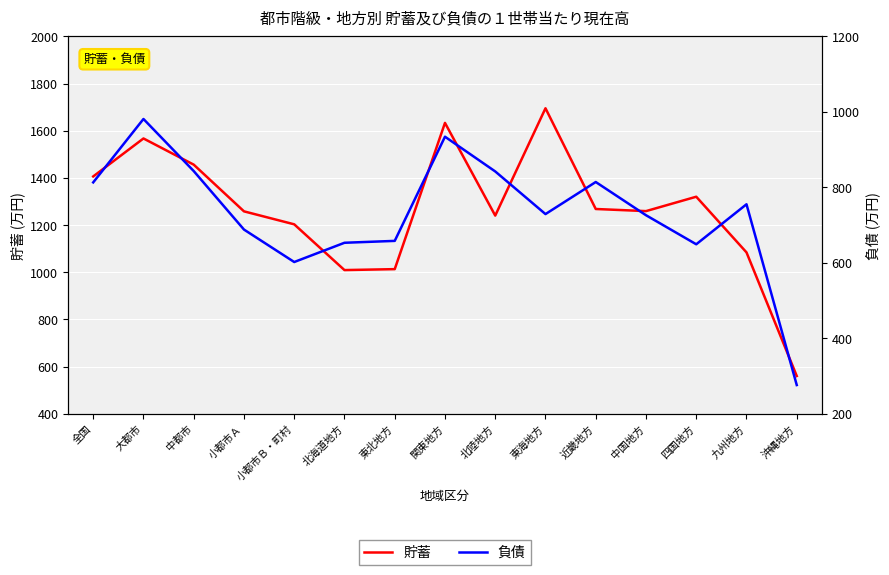

How many lines are shown in the chart?

2